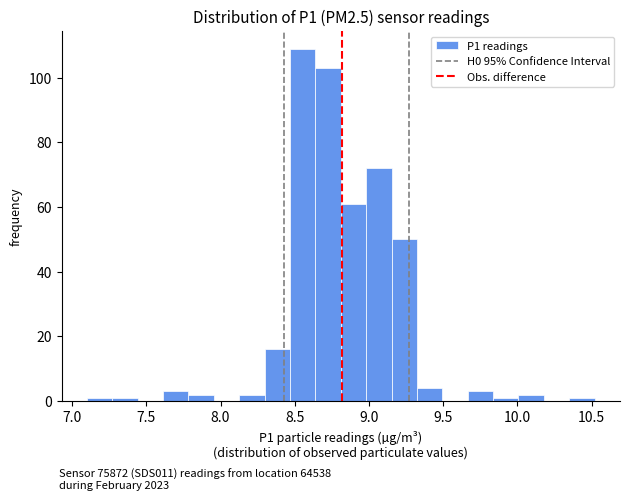

Read against the x-axis, roughly where is the centre of the tallest bar?

8.55